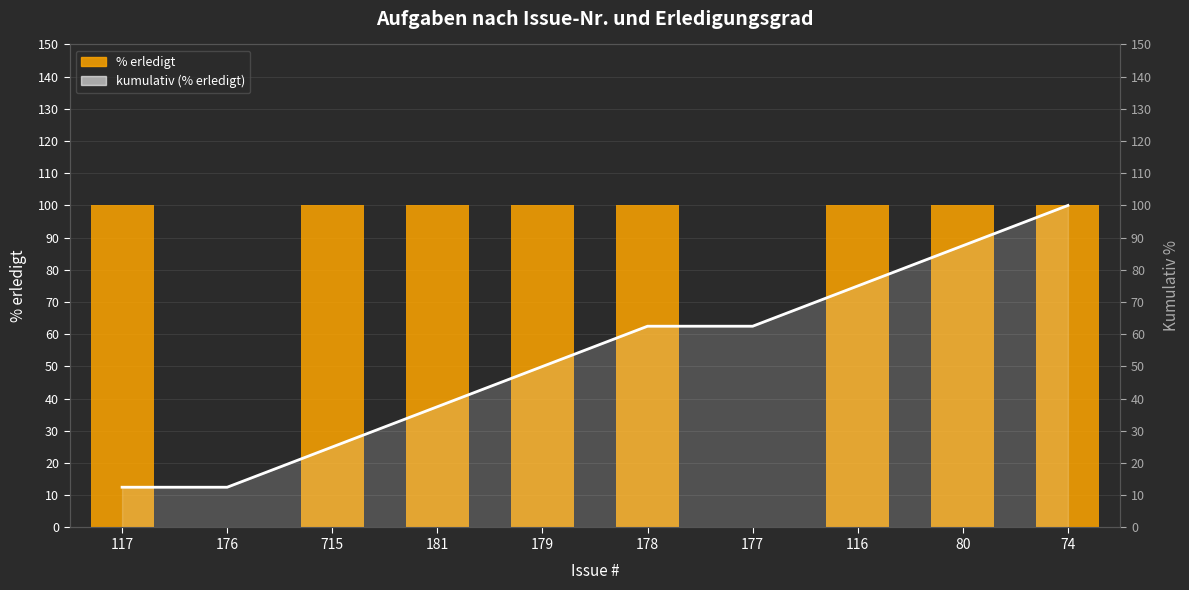

Which category has the highest value in the % erledigt (bars) series?

117